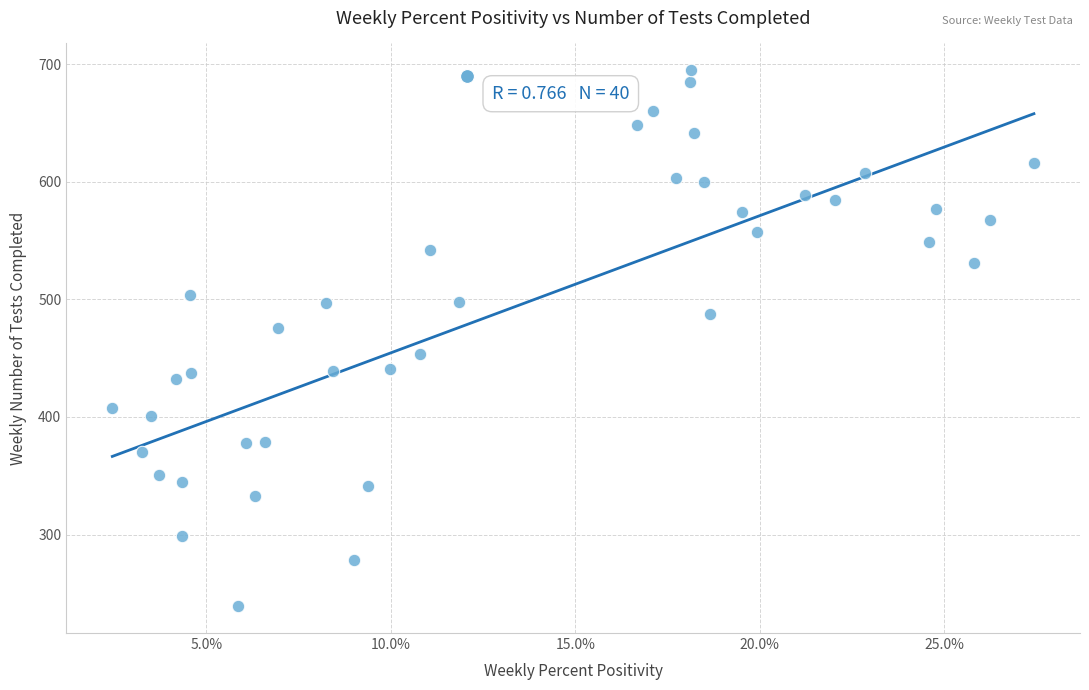

What is the range of Y values (max minus min)?

456